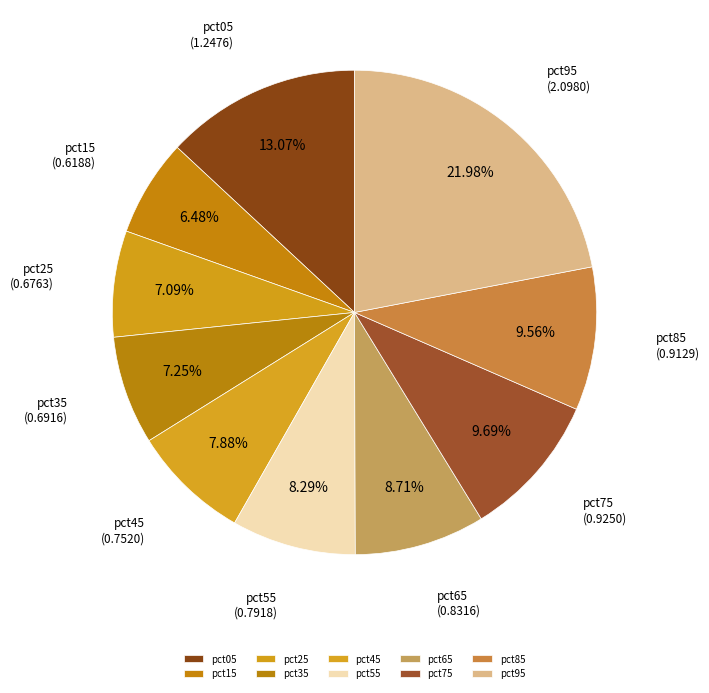

To the nearest percent, what is the combined percentage of pct15 and pct35?

14%